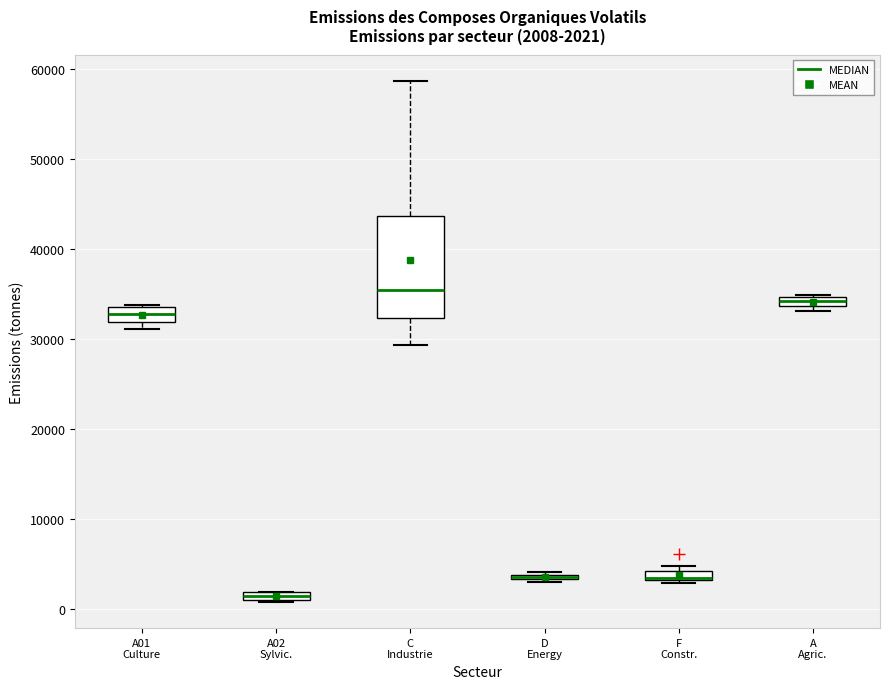

Which box is the tallest, from its lower edge to its upper edge?

C Industrie